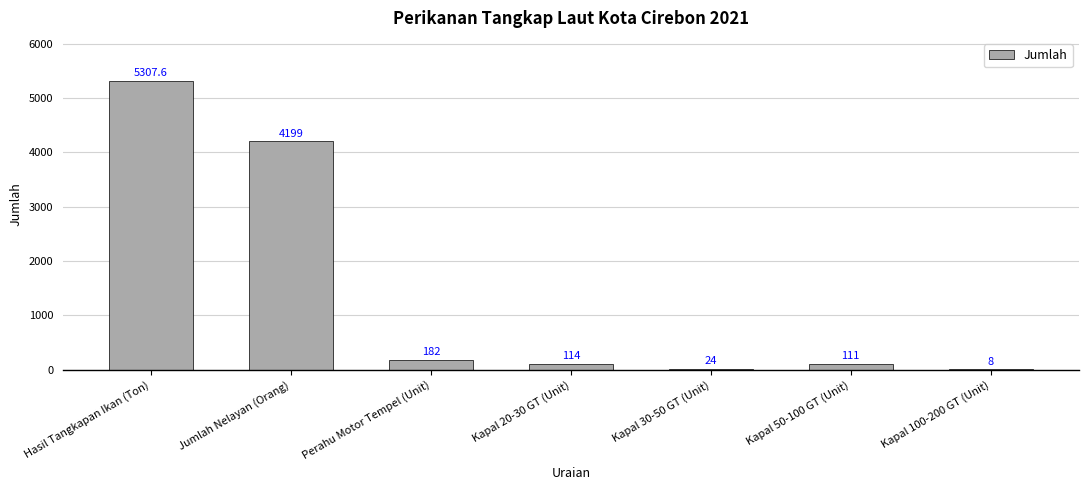

Reading left to right, transcribe all the data shown in this chart.

Hasil Tangkapan Ikan (Ton)=5307.6	Jumlah Nelayan (Orang)=4199.0	Perahu Motor Tempel (Unit)=182.0	Kapal 20-30 GT (Unit)=114.0	Kapal 30-50 GT (Unit)=24.0	Kapal 50-100 GT (Unit)=111.0	Kapal 100-200 GT (Unit)=8.0